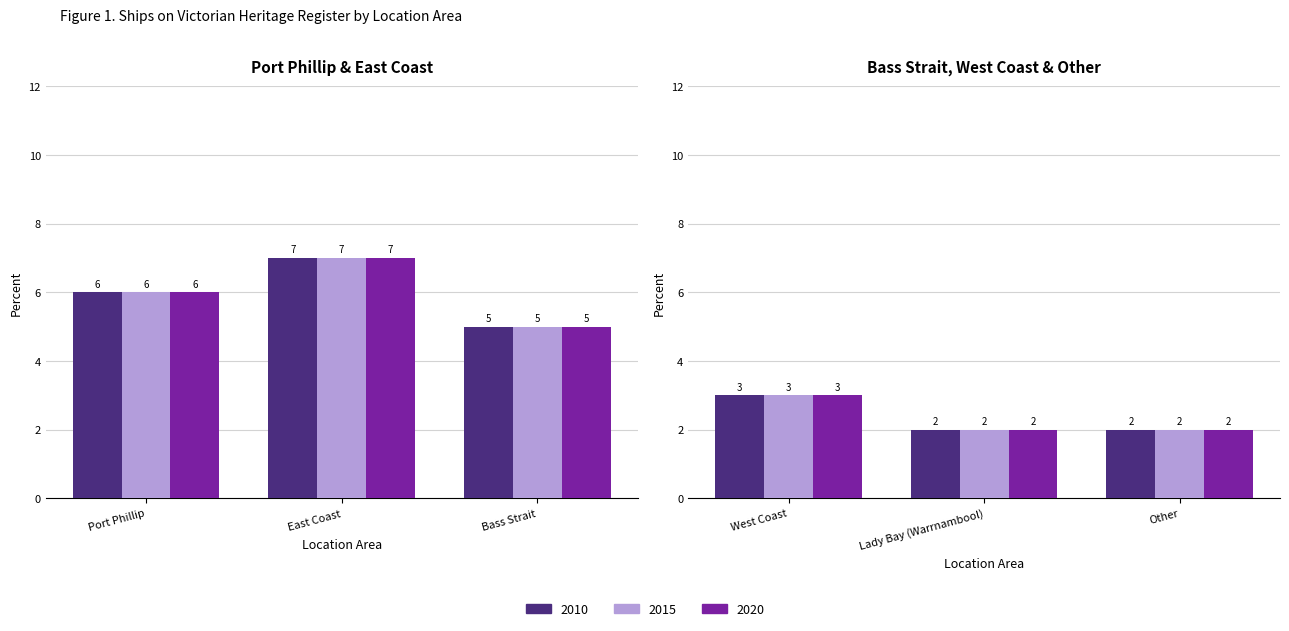

What is the value of the 5th bar from the left?

2